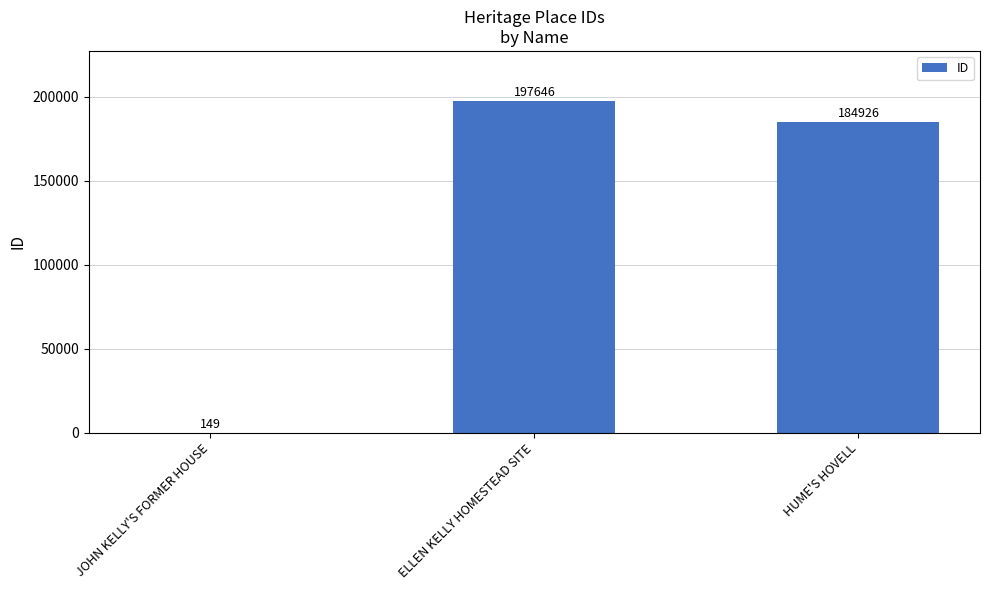

What is the sum of all values?

382721